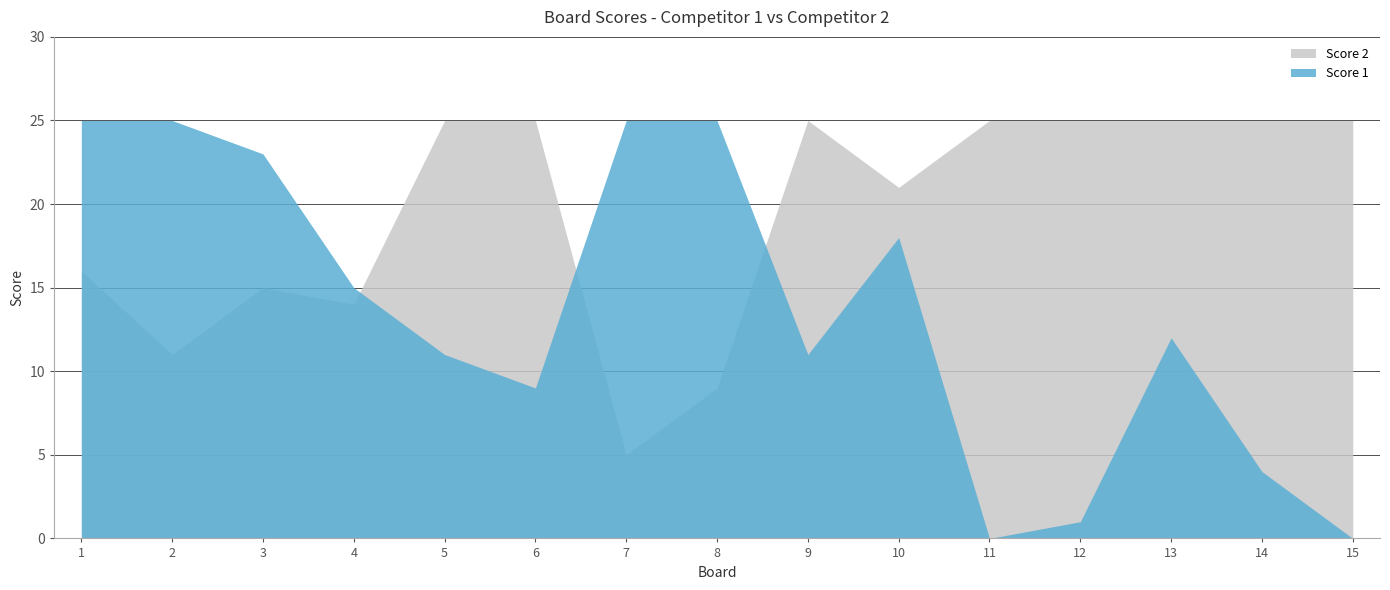

What is the total value across all series at 2?

36